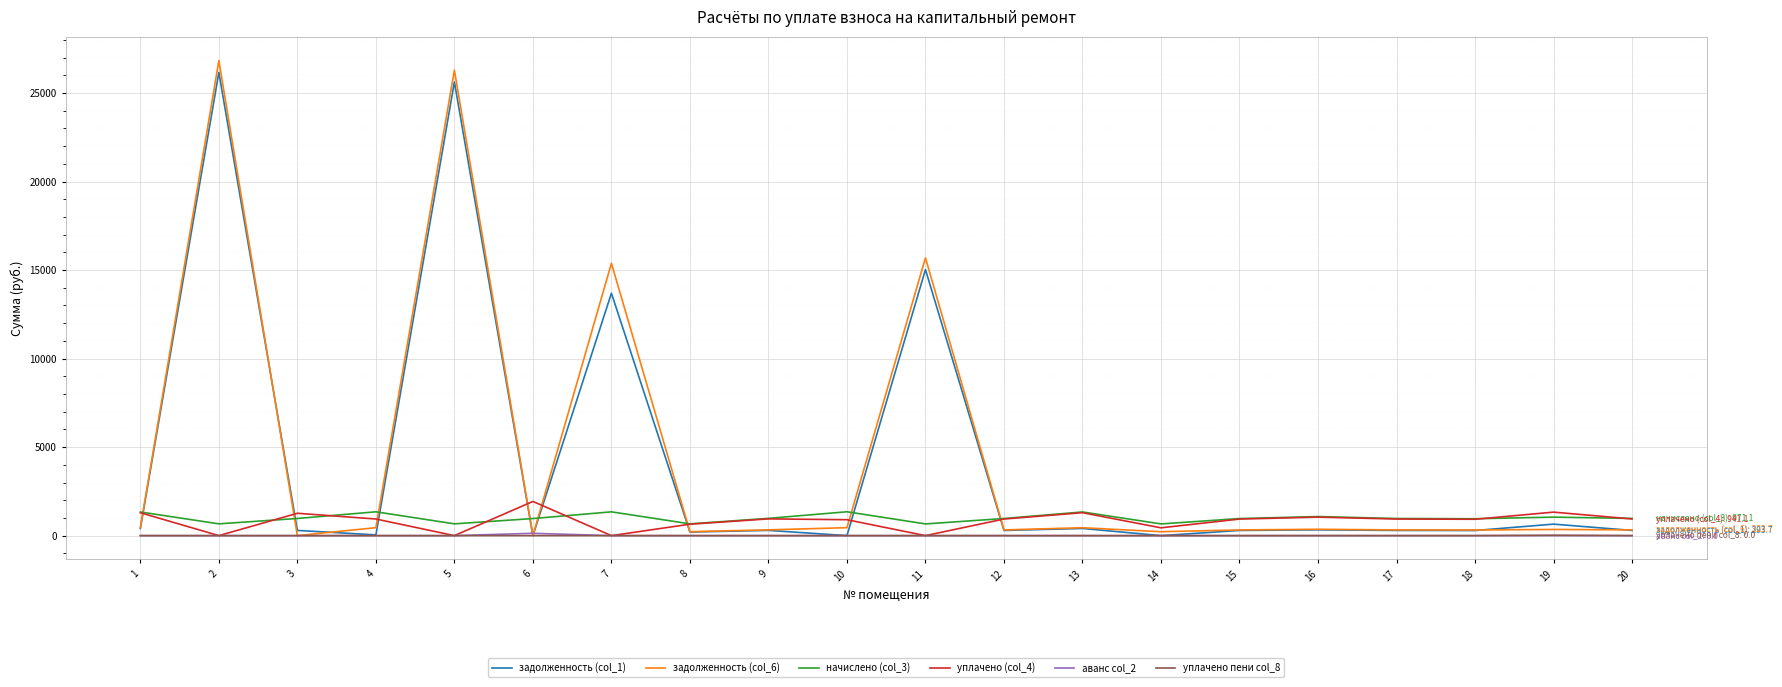

True or false: задолженность (col_6) has more than 1 points higher than both neighbors.

True